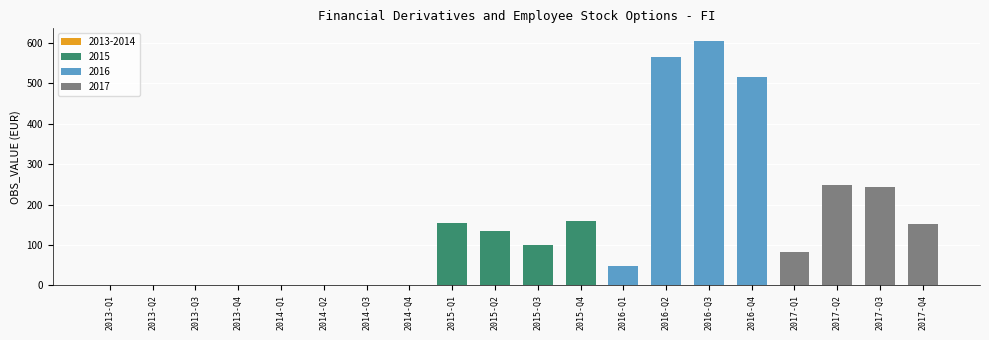

Where does the data first go above 99?

2015-Q1